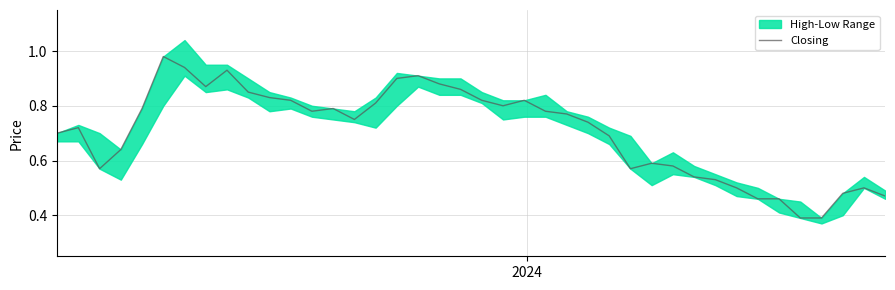

Reading left to right, list all the values displayed in this chart.

0.7	0.7	0.6	0.6	0.8	1.0	0.9	0.9	0.9	0.8	0.8	0.8	0.8	0.8	0.8	0.8	0.9	0.9	0.9	0.9	0.8	0.8	0.8	0.8	0.8	0.7	0.7	0.6	0.6	0.6	0.5	0.5	0.5	0.5	0.5	0.4	0.4	0.5	0.5	0.5